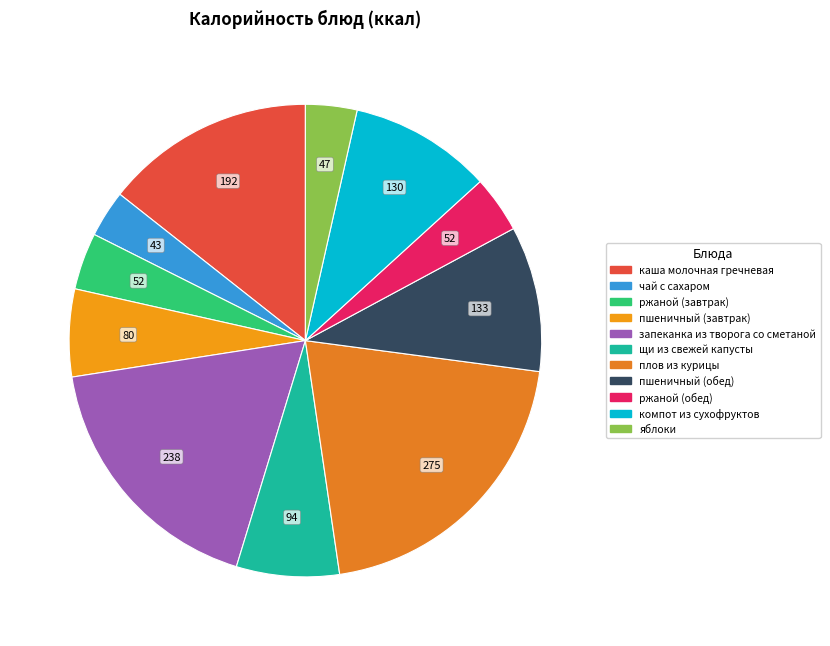

Count the number of slices in the pie.

11